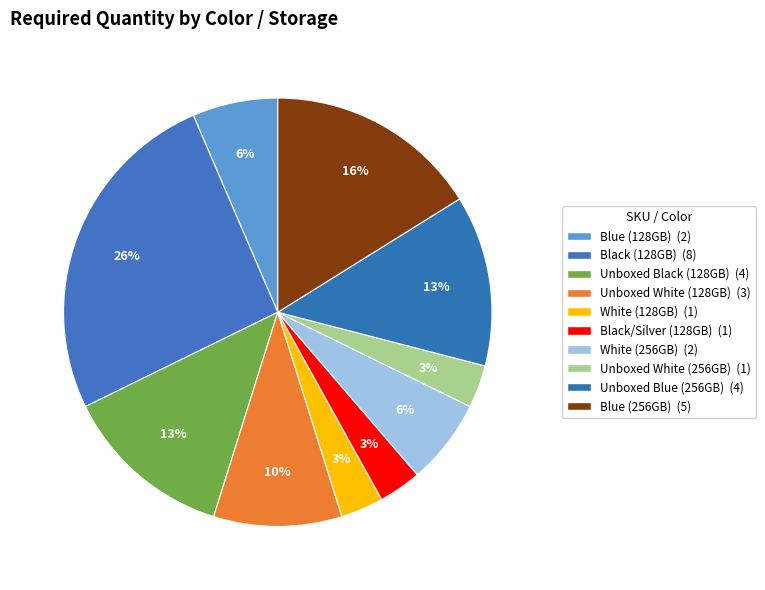

How many slices are in this pie chart?

10